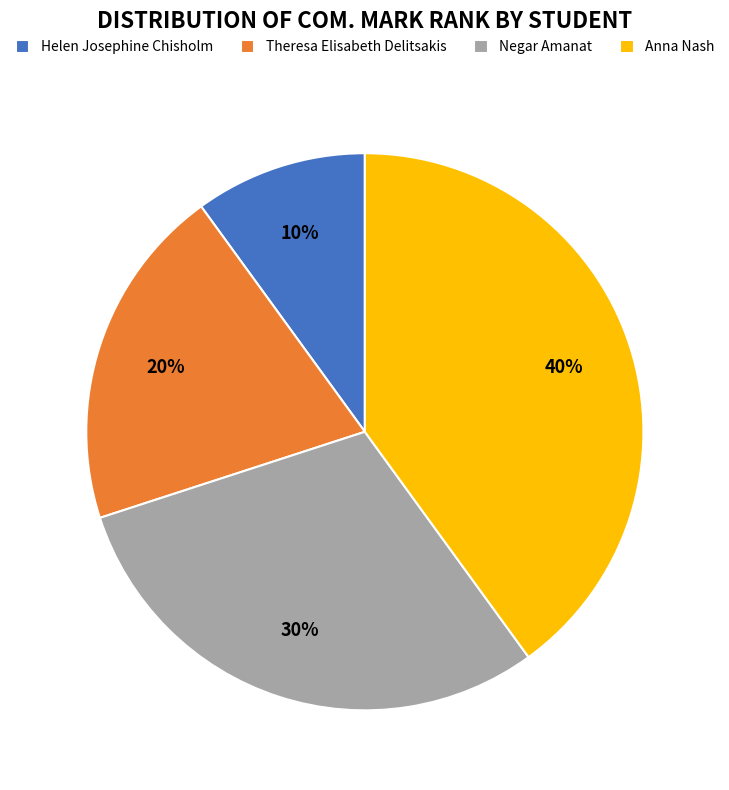

What is the smallest slice in the pie chart?

Helen Josephine Chisholm